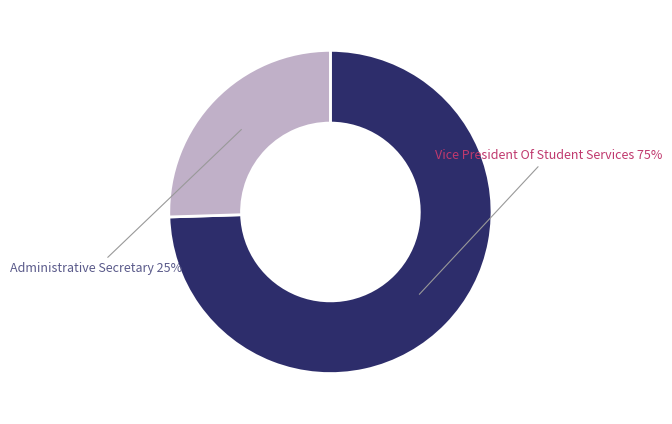

Does any single category account for the majority?

Yes